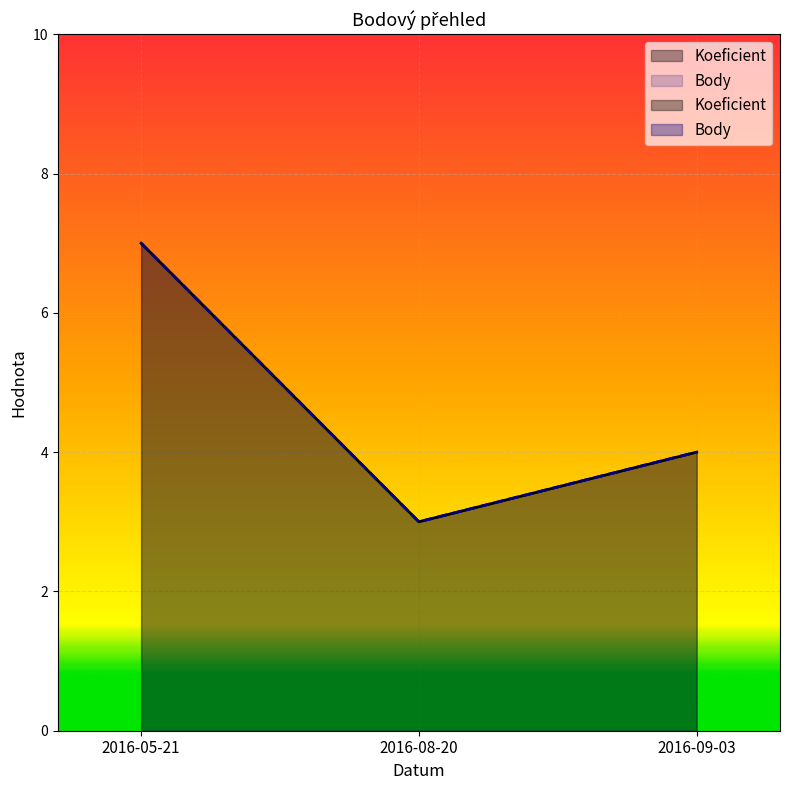

What is the value of the Body point at the 1st from the left?

7